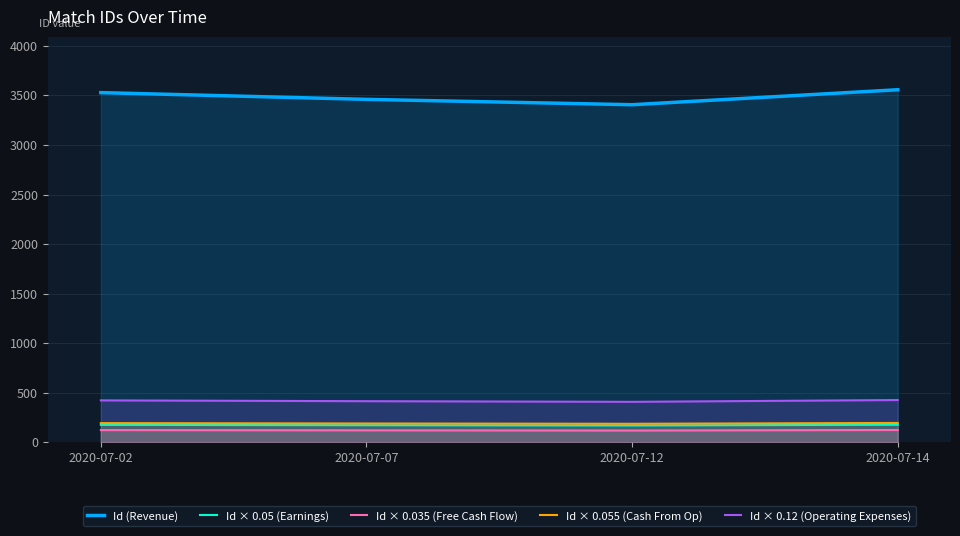

Reading left to right, what are all the values shown in this chart?

Id (Revenue): 2020-07-02=3528.0	2020-07-07=3460.0	2020-07-12=3406.0	2020-07-14=3557.0
Id × 0.05 (Earnings): 2020-07-02=176.4	2020-07-07=173.0	2020-07-12=170.3	2020-07-14=177.9
Id × 0.035 (Free Cash Flow): 2020-07-02=123.5	2020-07-07=121.1	2020-07-12=119.2	2020-07-14=124.5
Id × 0.055 (Cash From Op): 2020-07-02=194.0	2020-07-07=190.3	2020-07-12=187.3	2020-07-14=195.6
Id × 0.12 (Operating Expenses): 2020-07-02=423.4	2020-07-07=415.2	2020-07-12=408.7	2020-07-14=426.8